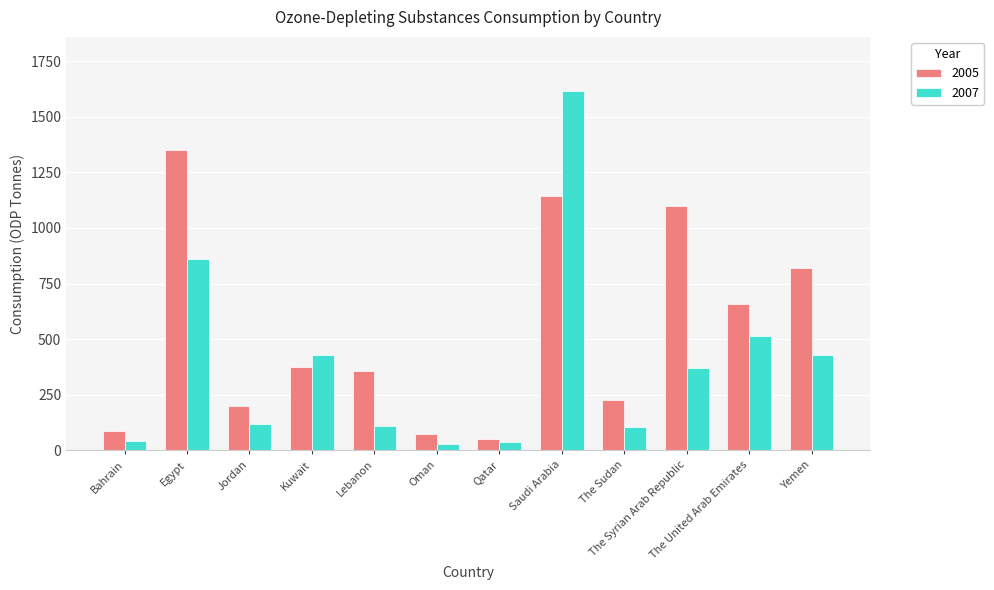

What is the highest value of the 2005 series?

1349